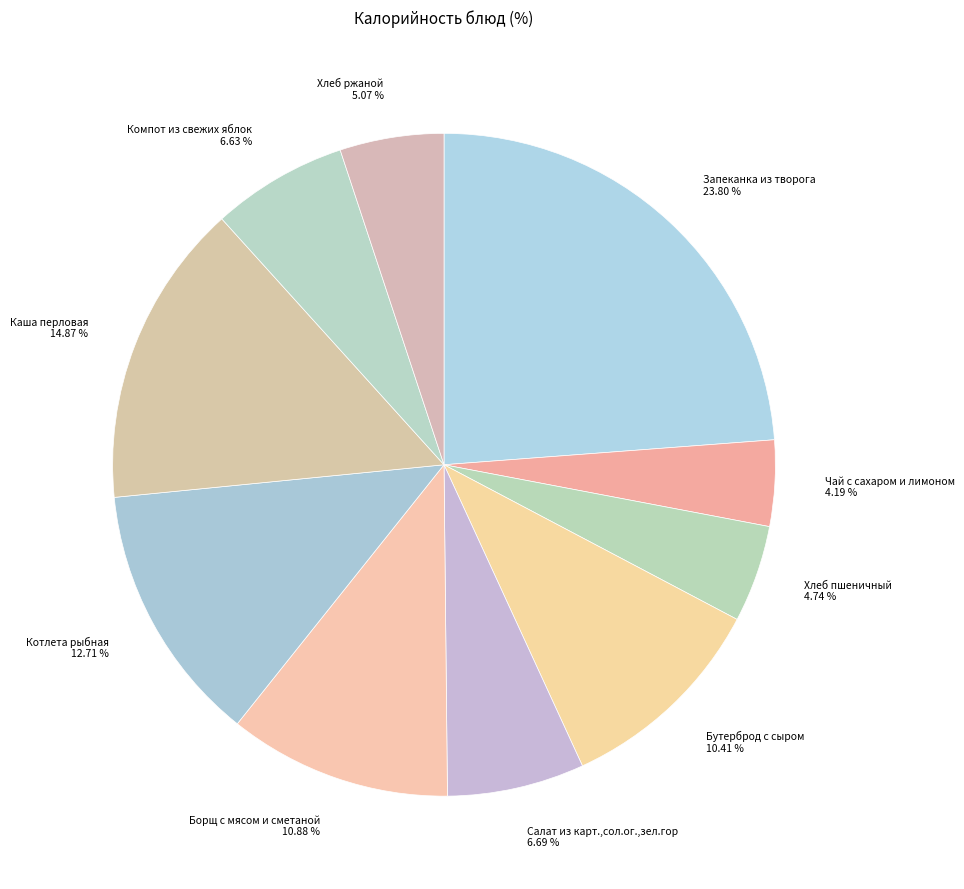

Does Компот из свежих яблок represent more than half of the total?

No